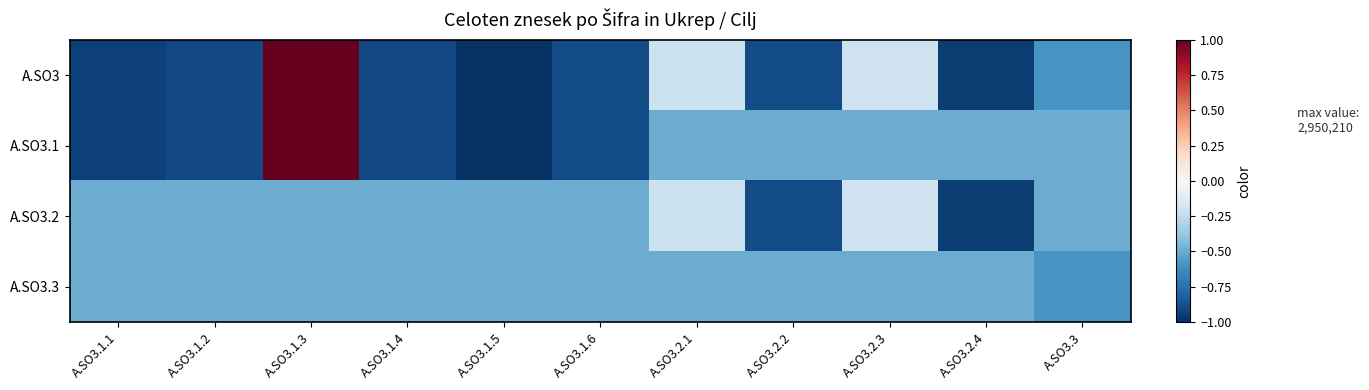

Rank the series by their average value, from highest to lowest.

A.SO3.3, A.SO3.2, A.SO3.1, A.SO3